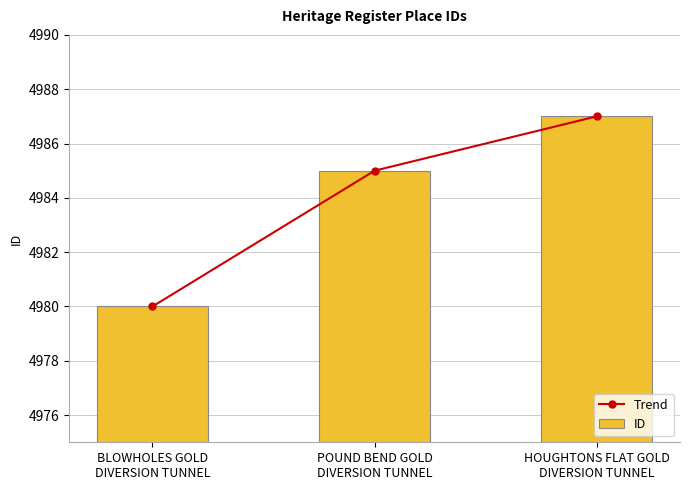

The Trend series shows 4985 at POUND BEND GOLD
DIVERSION TUNNEL. True or false?

True